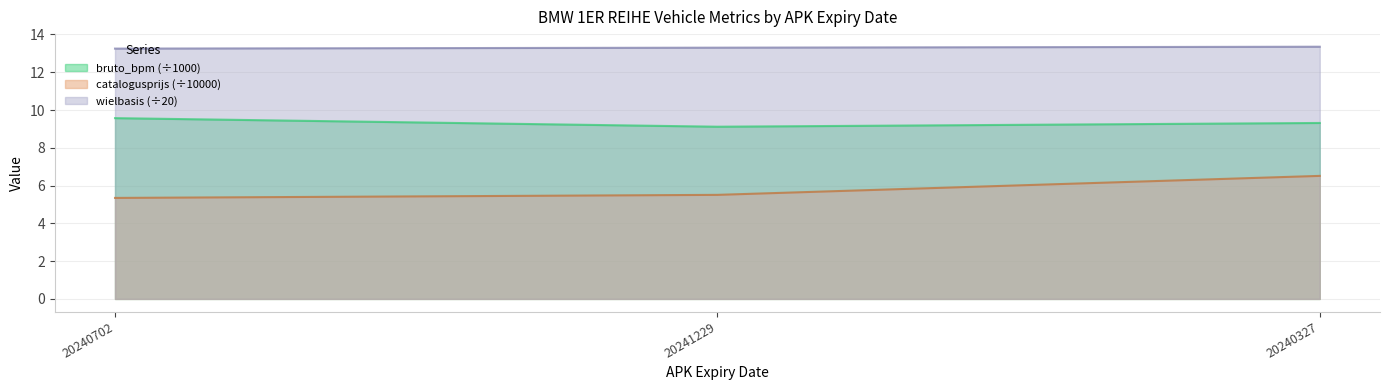

Count the number of categories in the chart.

3